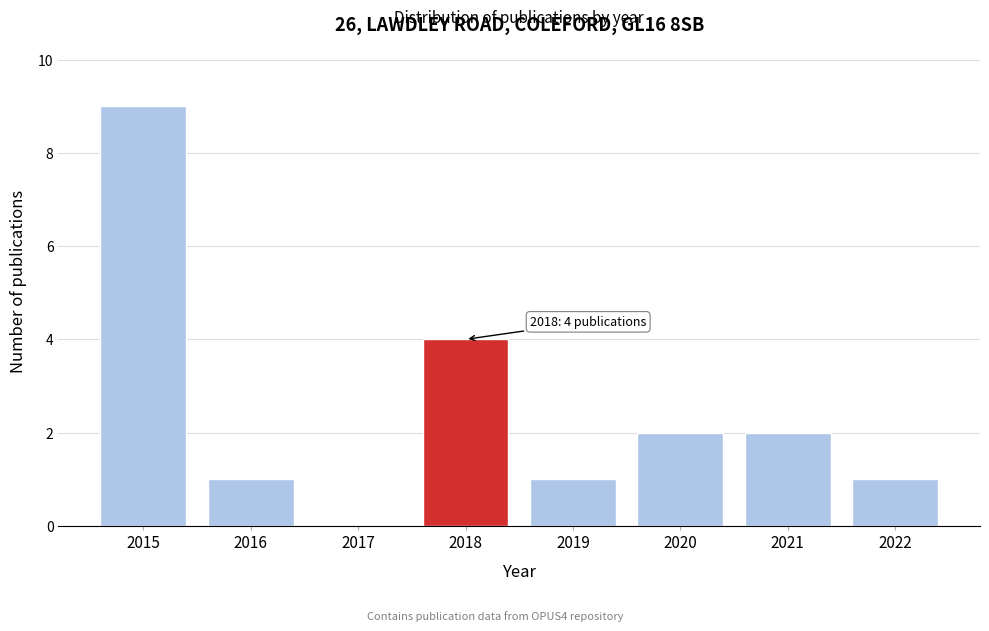

Over which range of the x-axis is the bar tallest?

2014.5 to 2015.5